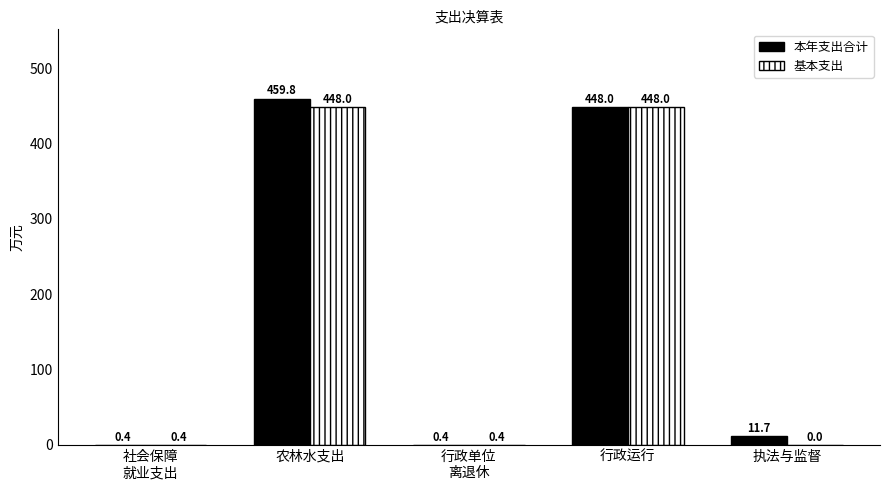

Is it true that 基本支出 equals 795.1 at 行政运行?

False